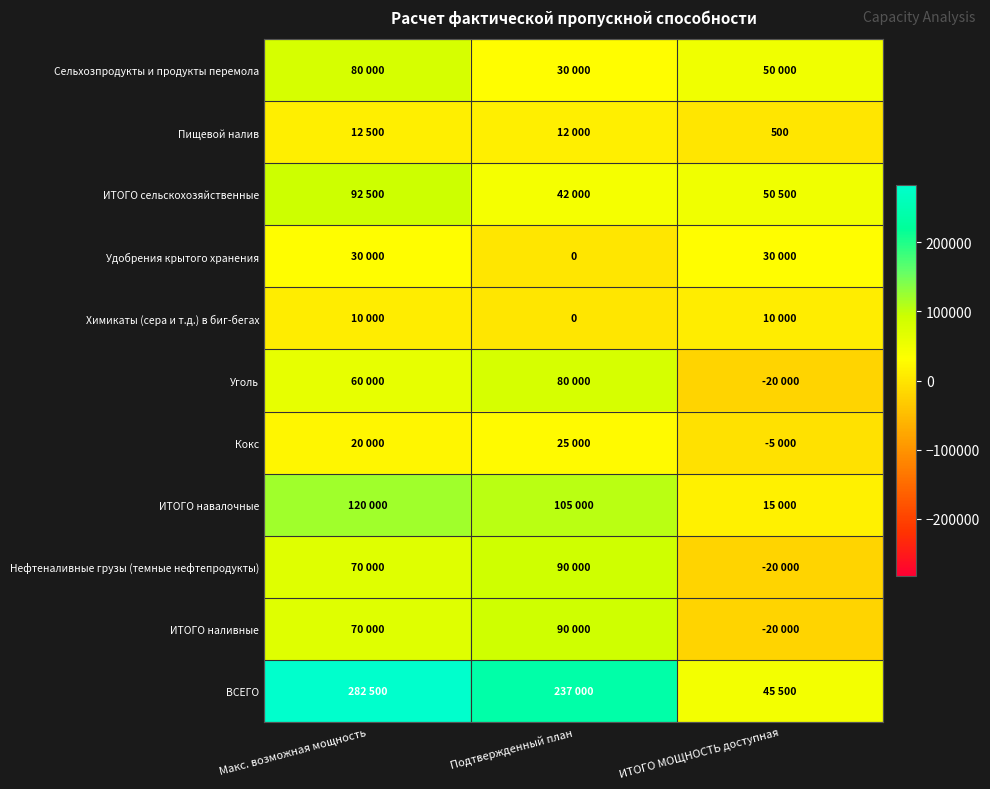

At which label does Сельхозпродукты и продукты перемола reach its peak?

Макс. возможная мощность